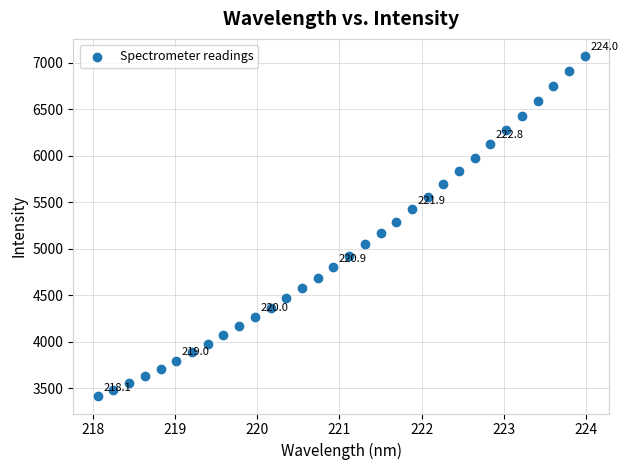

What is the range of X values (max minus min)?

5.9